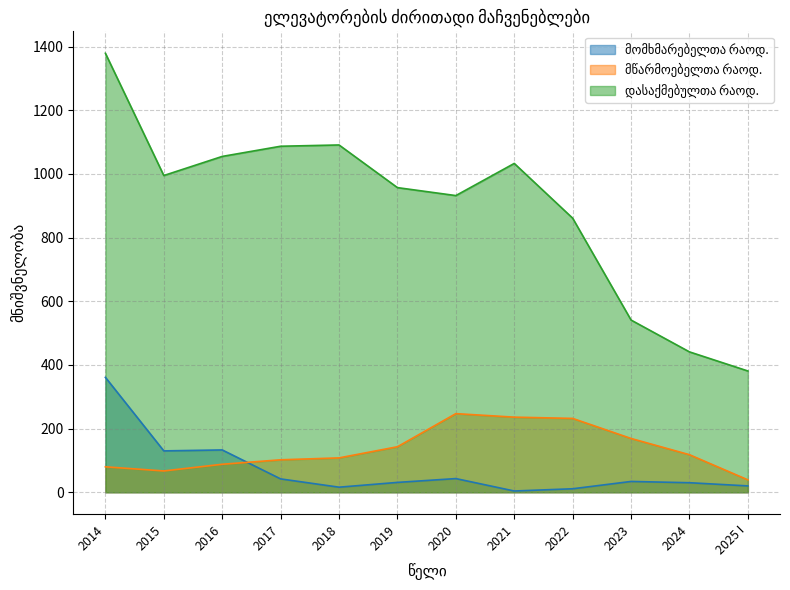

What is the label of the 6th point from the right?

2020